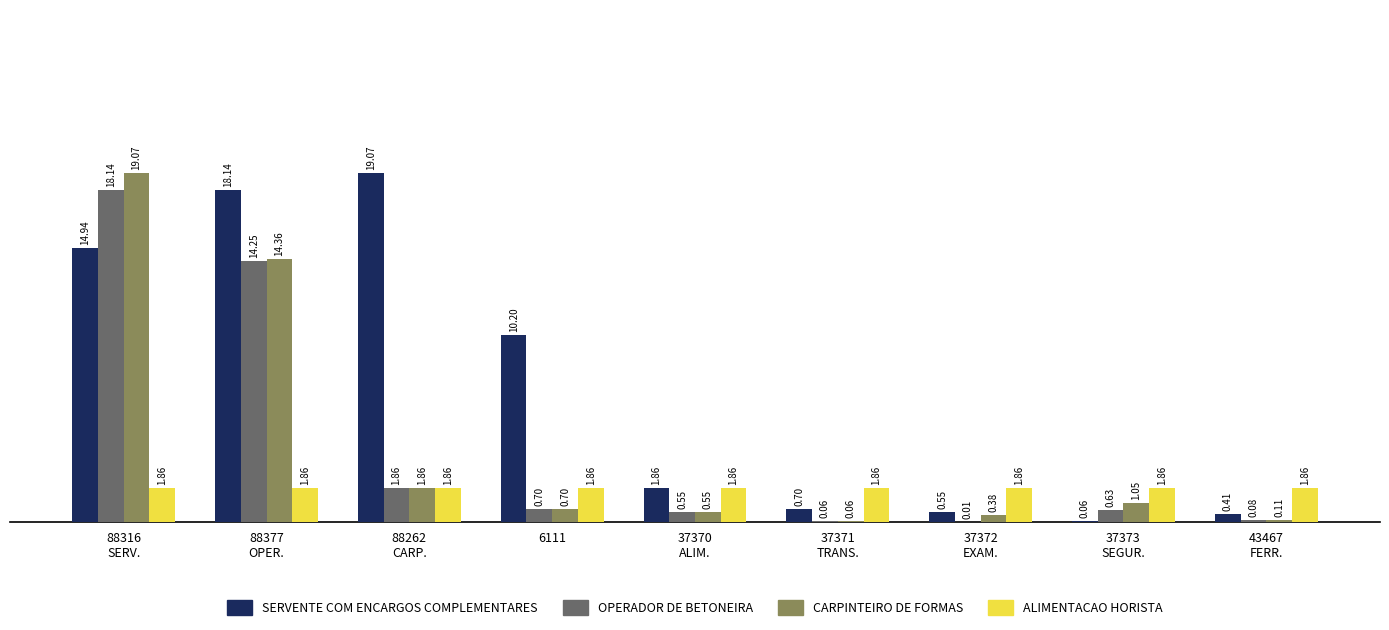

At which label is OPERADOR DE BETONEIRA closest to 9?

88377
OPER.